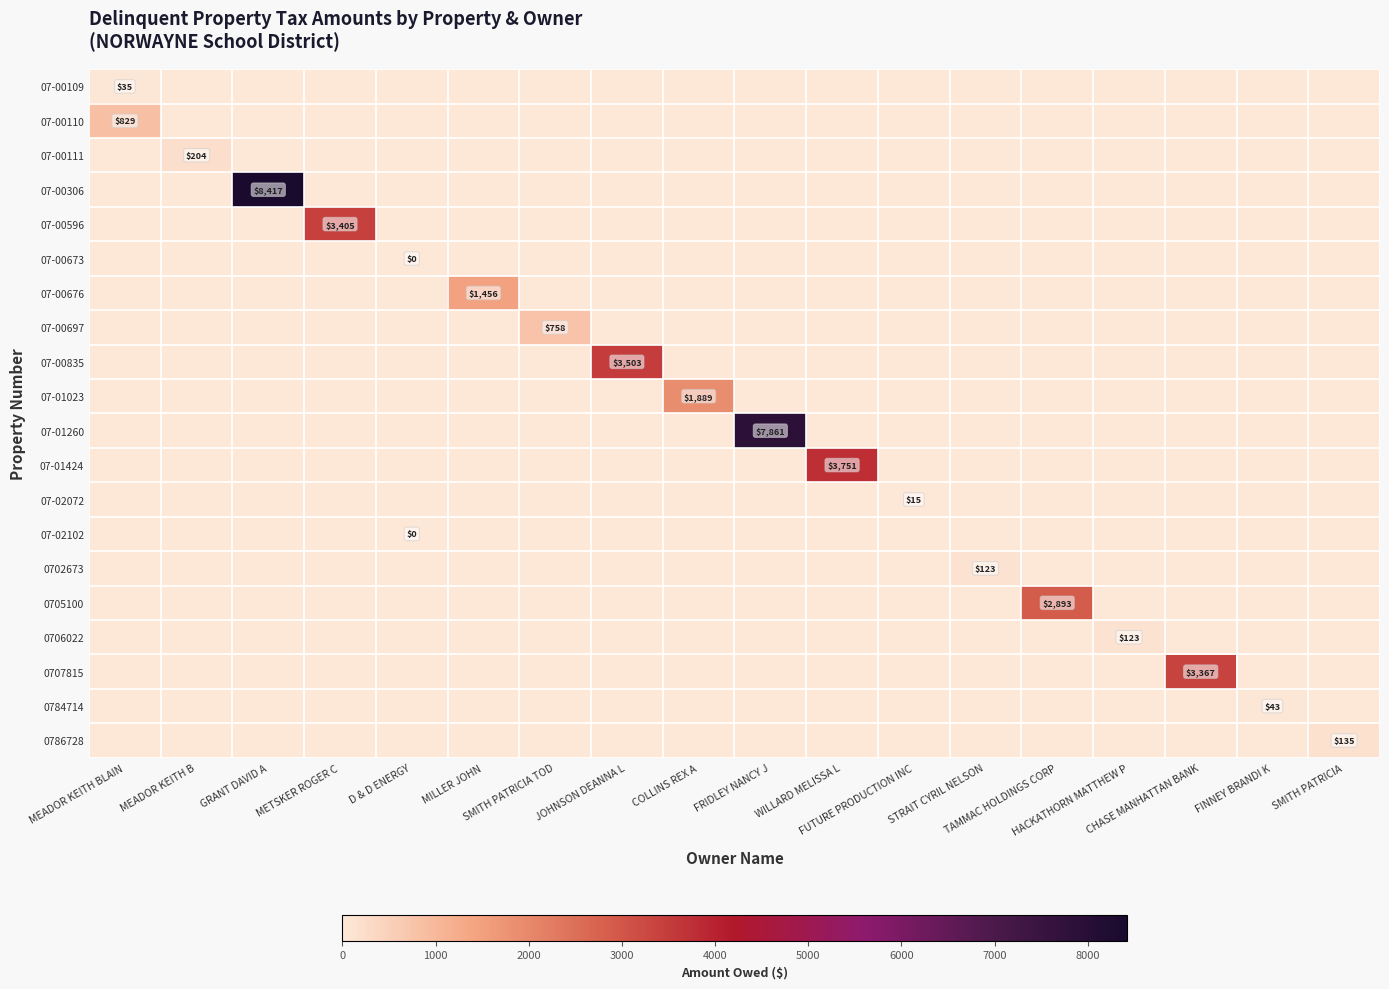

Between HACKATHORN MATTHEW P and MEADOR KEITH BLAIN, which is larger?

MEADOR KEITH BLAIN